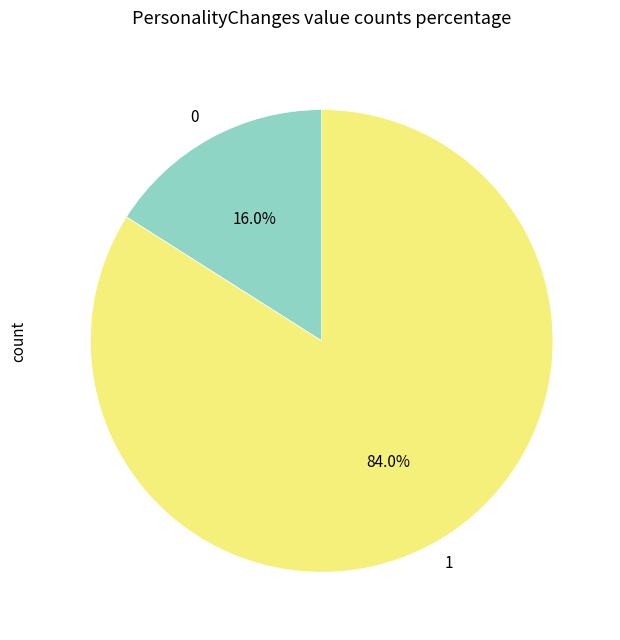

Is there a majority slice in this chart?

Yes